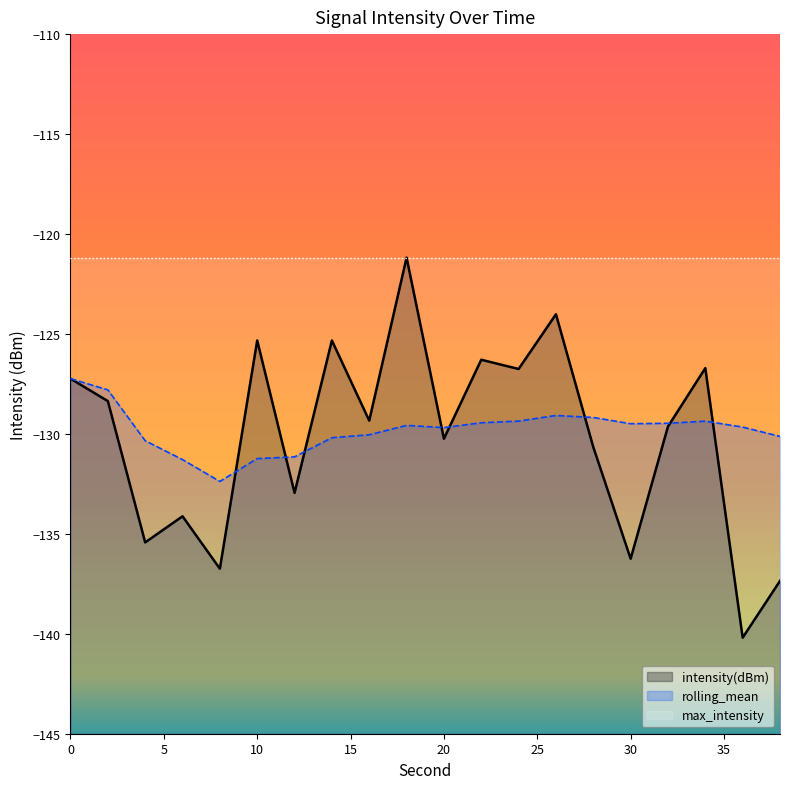

What is the smallest value displayed?

-140.2